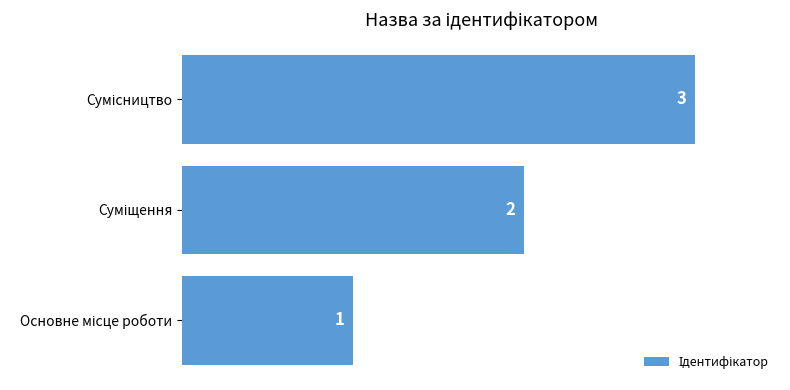

How many data points are less than 2?

1